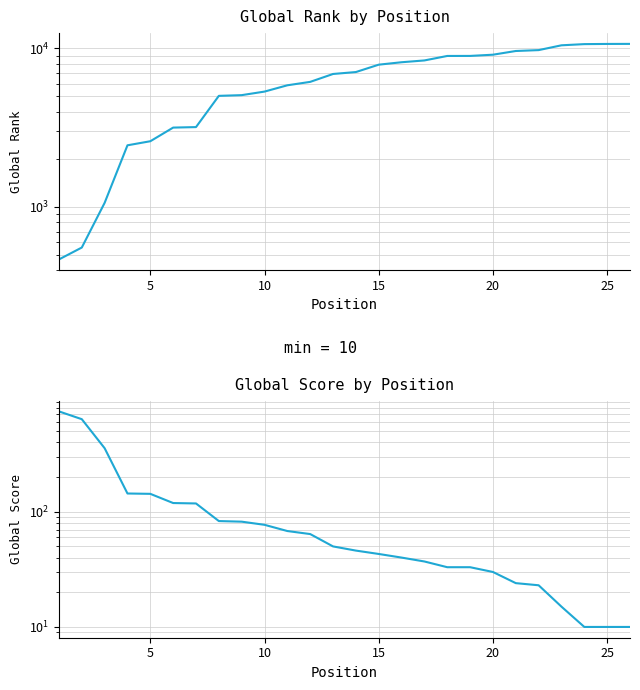

Where does the Global Rank series first go above 7094?

15